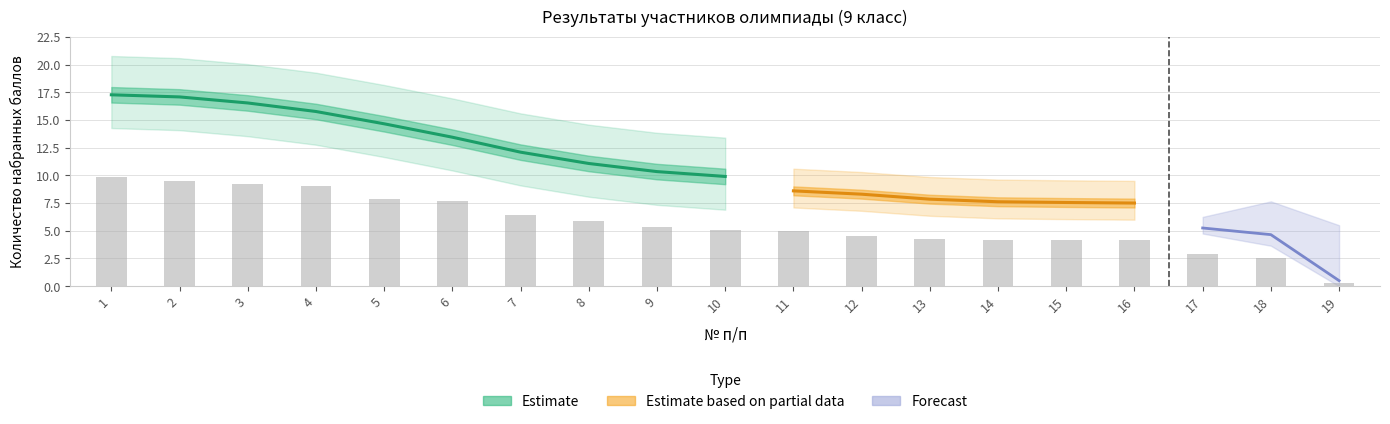

What is the maximum value shown in the chart?

17.9